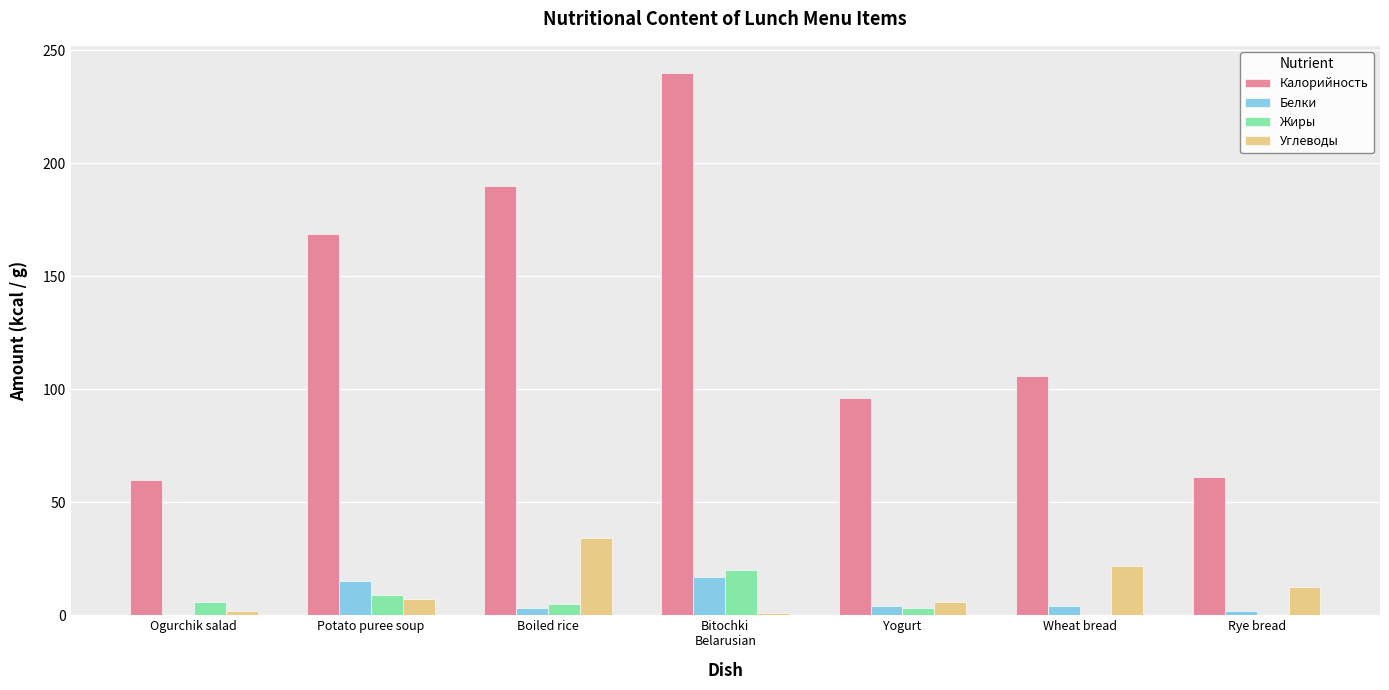

What is the sum of all Углеводы values?

84.7